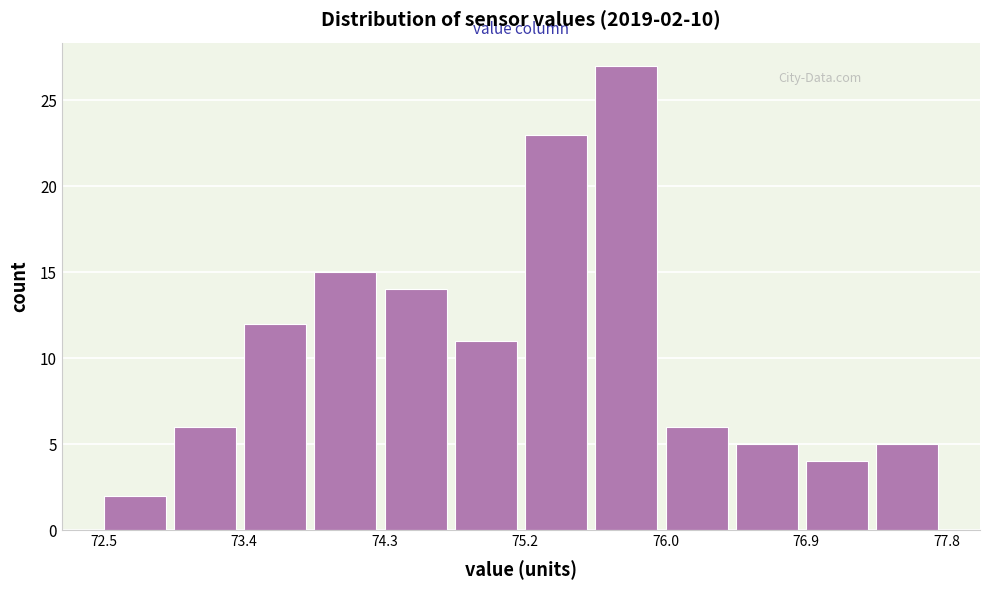

Which range on the x-axis has the tallest bar?

75.6 to 76.0